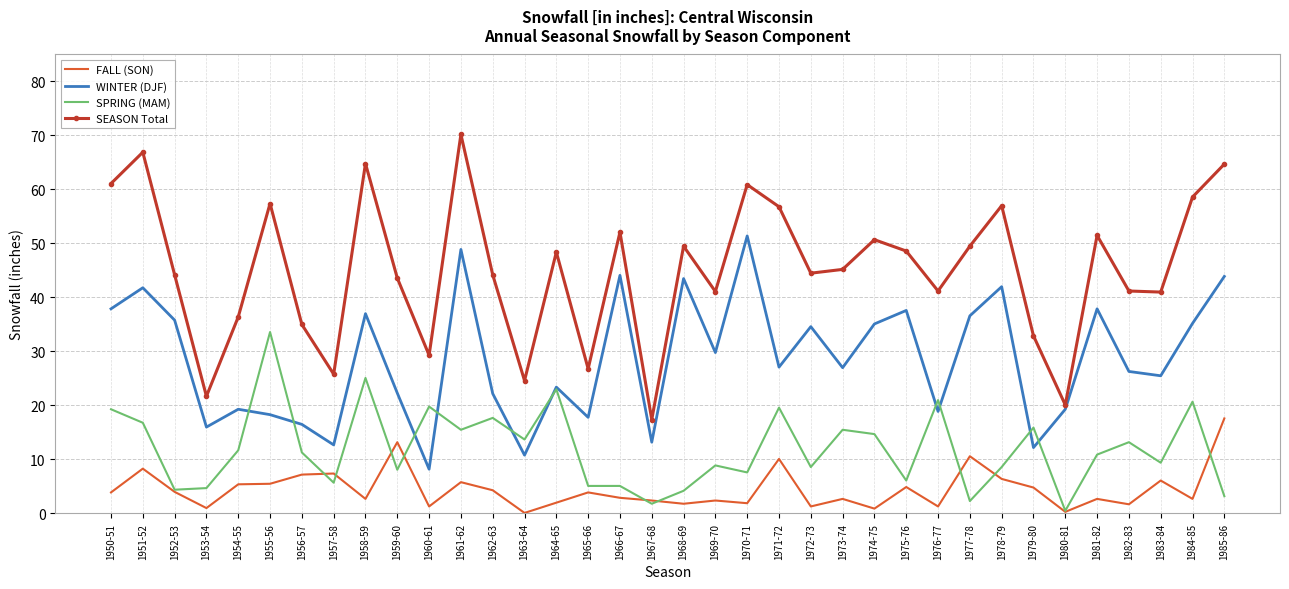

What position from the left is 1970-71?

21